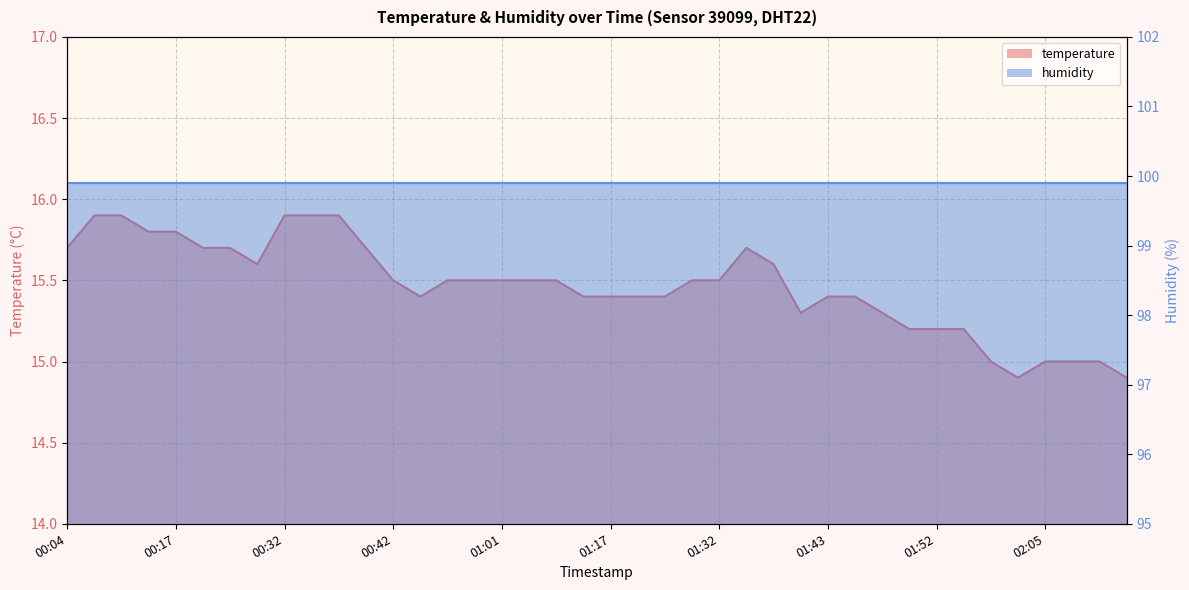

What is the sum of the values at 01:52 and 01:40?

30.5